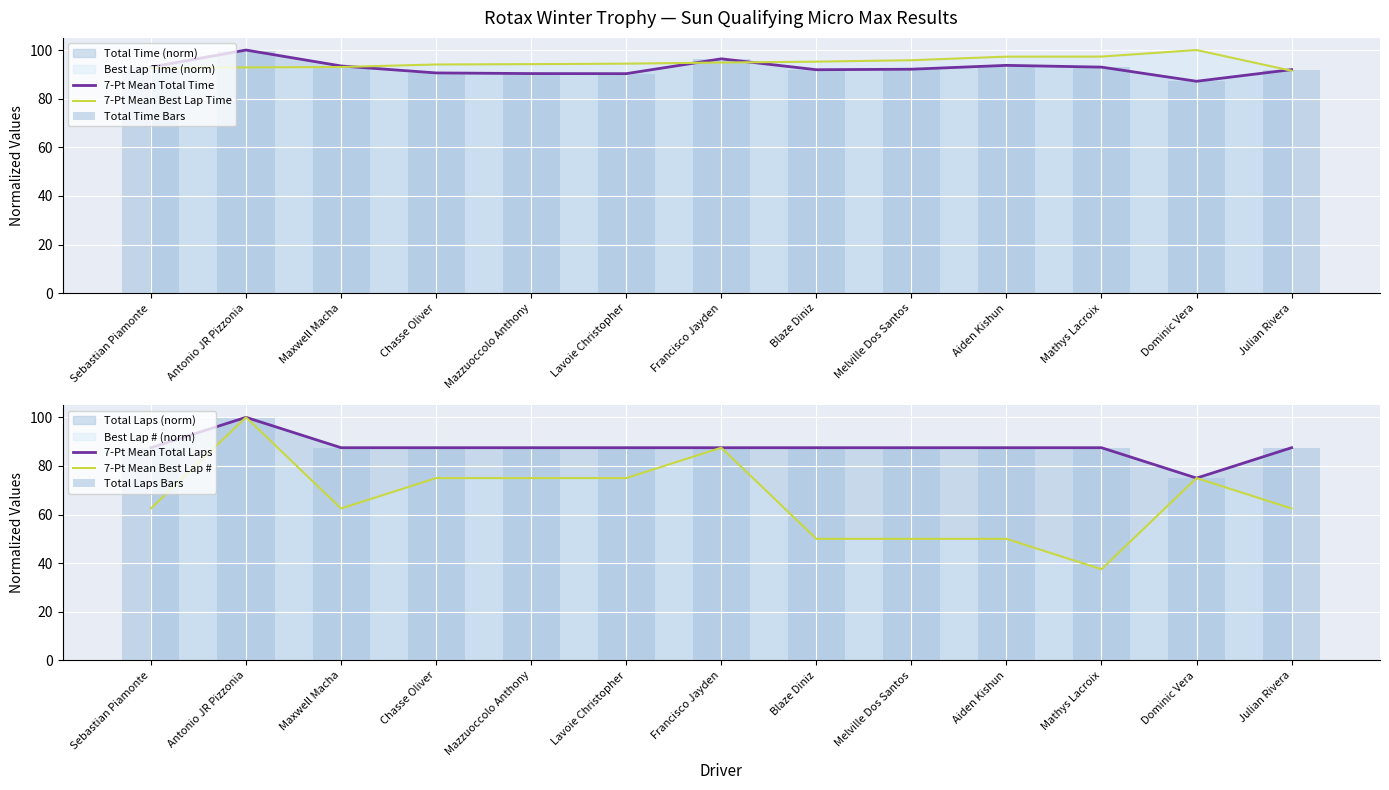

What is the average value of the 7-Pt Mean Total Laps series?

87.5